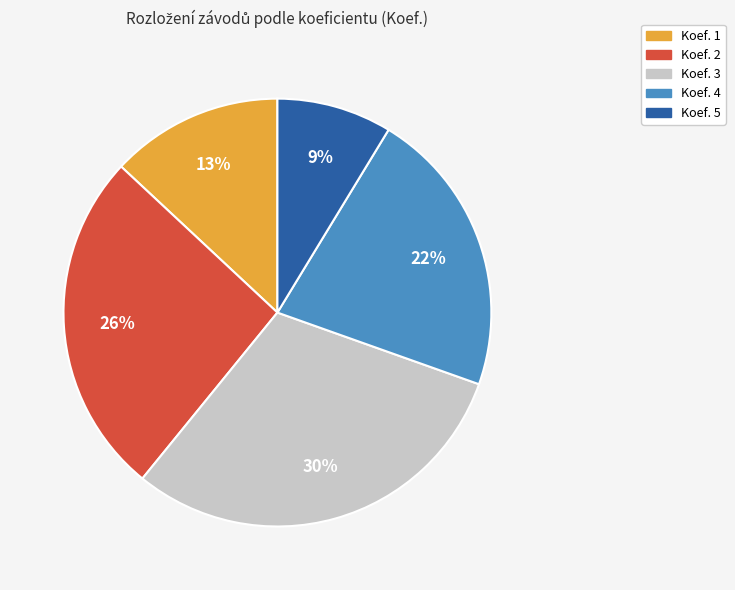

Is there a majority slice in this chart?

No